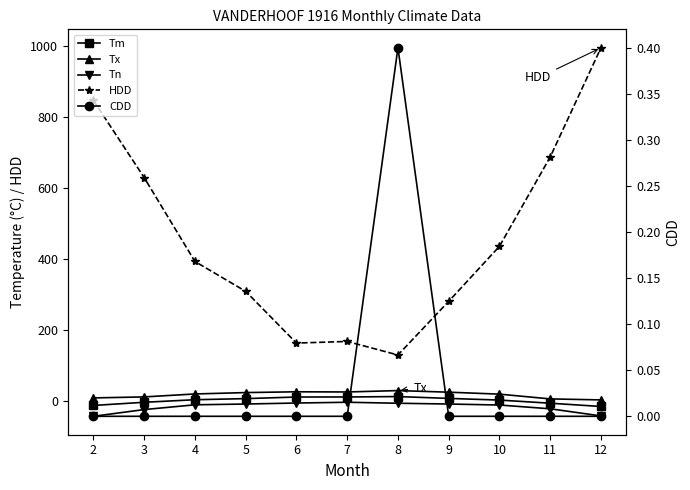

What is the minimum value for Tx?

4.4